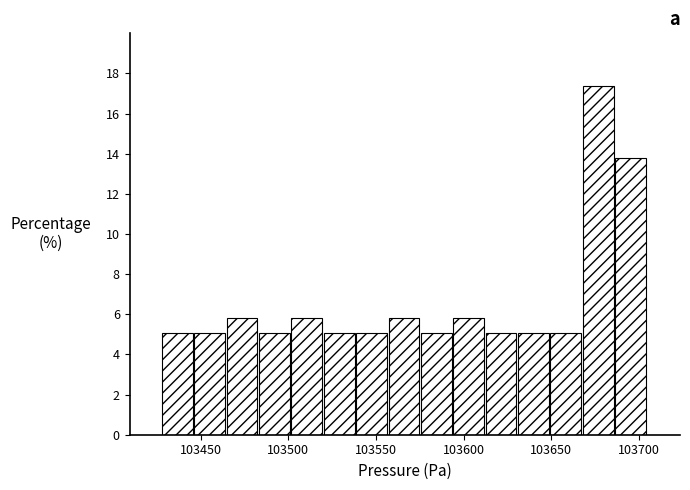

Around what value on the x-axis is the tallest bar? Give the approximate position of its centre, as read against the axis.

103675